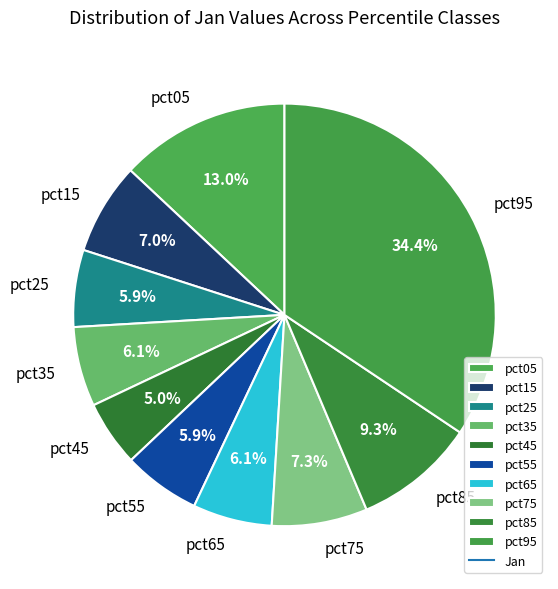

To the nearest percent, what is the difference between the pct15 and pct95 slice percentages?

27%